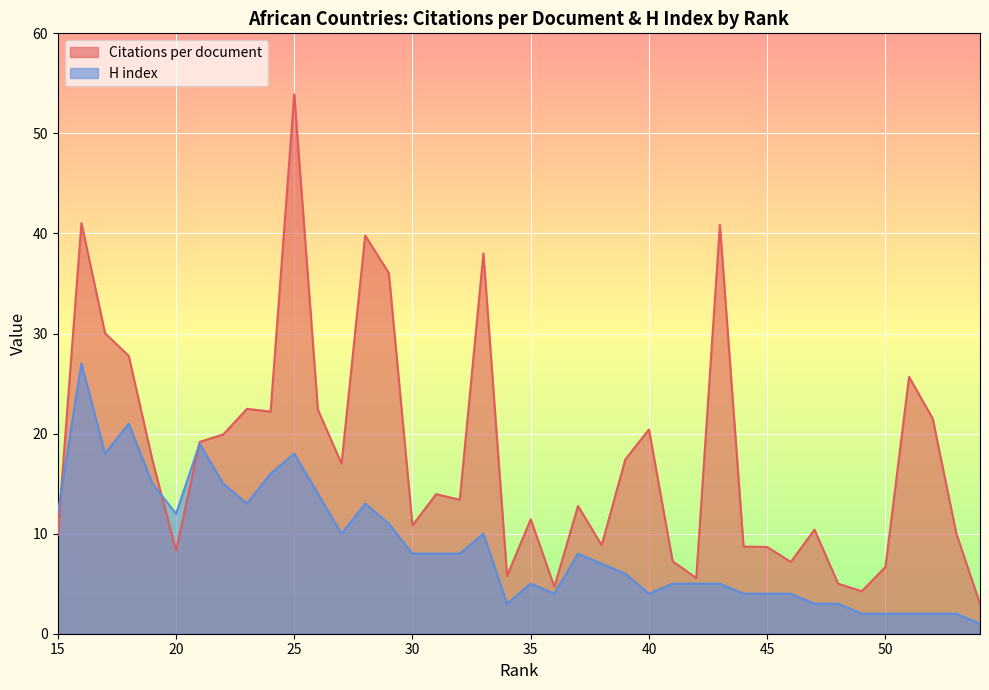

What is the sum of all H index values?

349.0